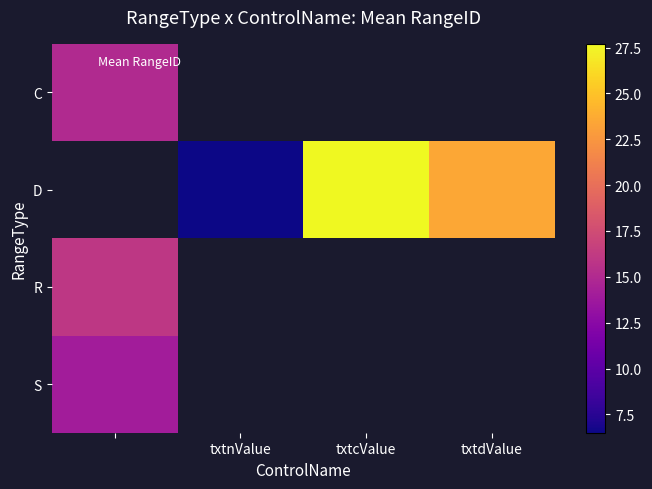

The value of D at txtdValue is 23.5. True or false?

True